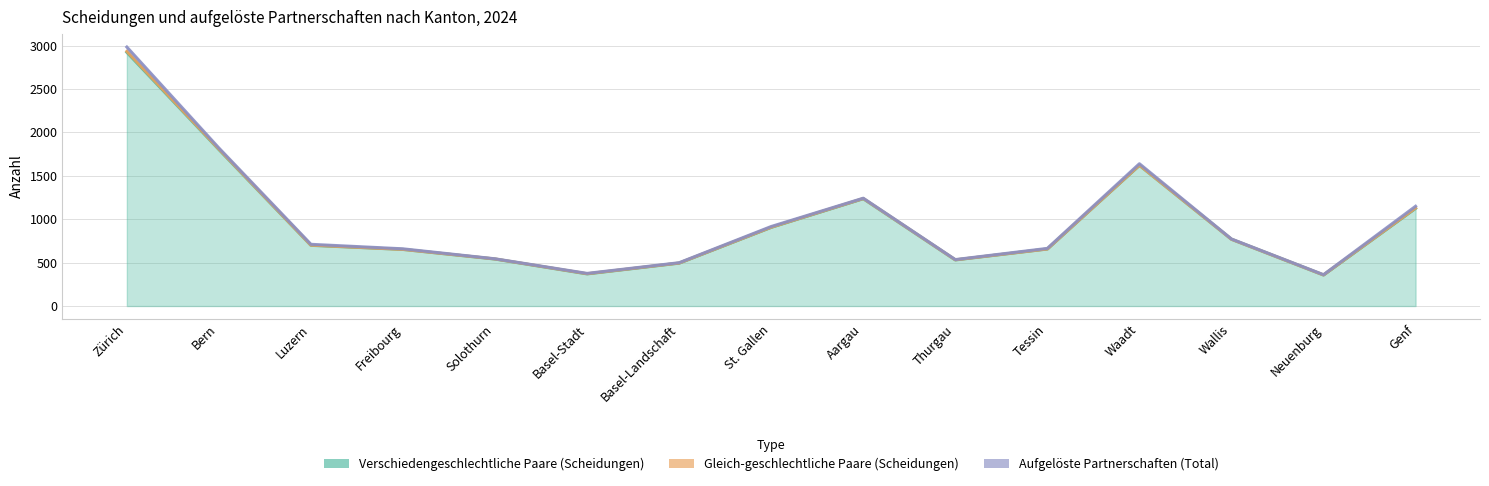

At which label does Aufgelöste Partnerschaften (Total) reach its peak?

Zürich